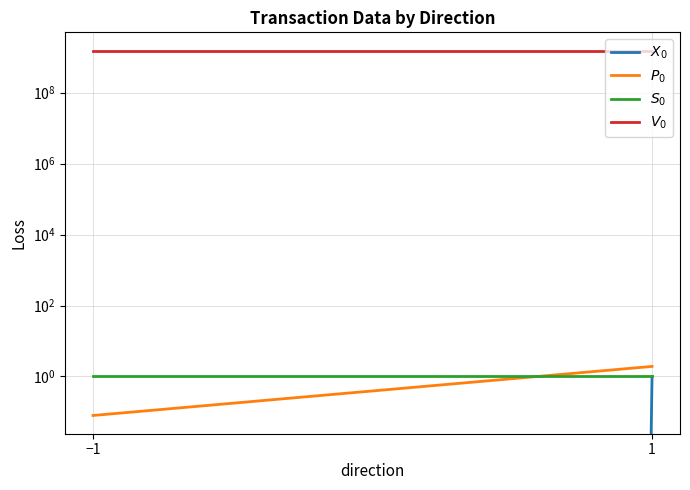

What is the average value of the $X_0$ series?

0.5